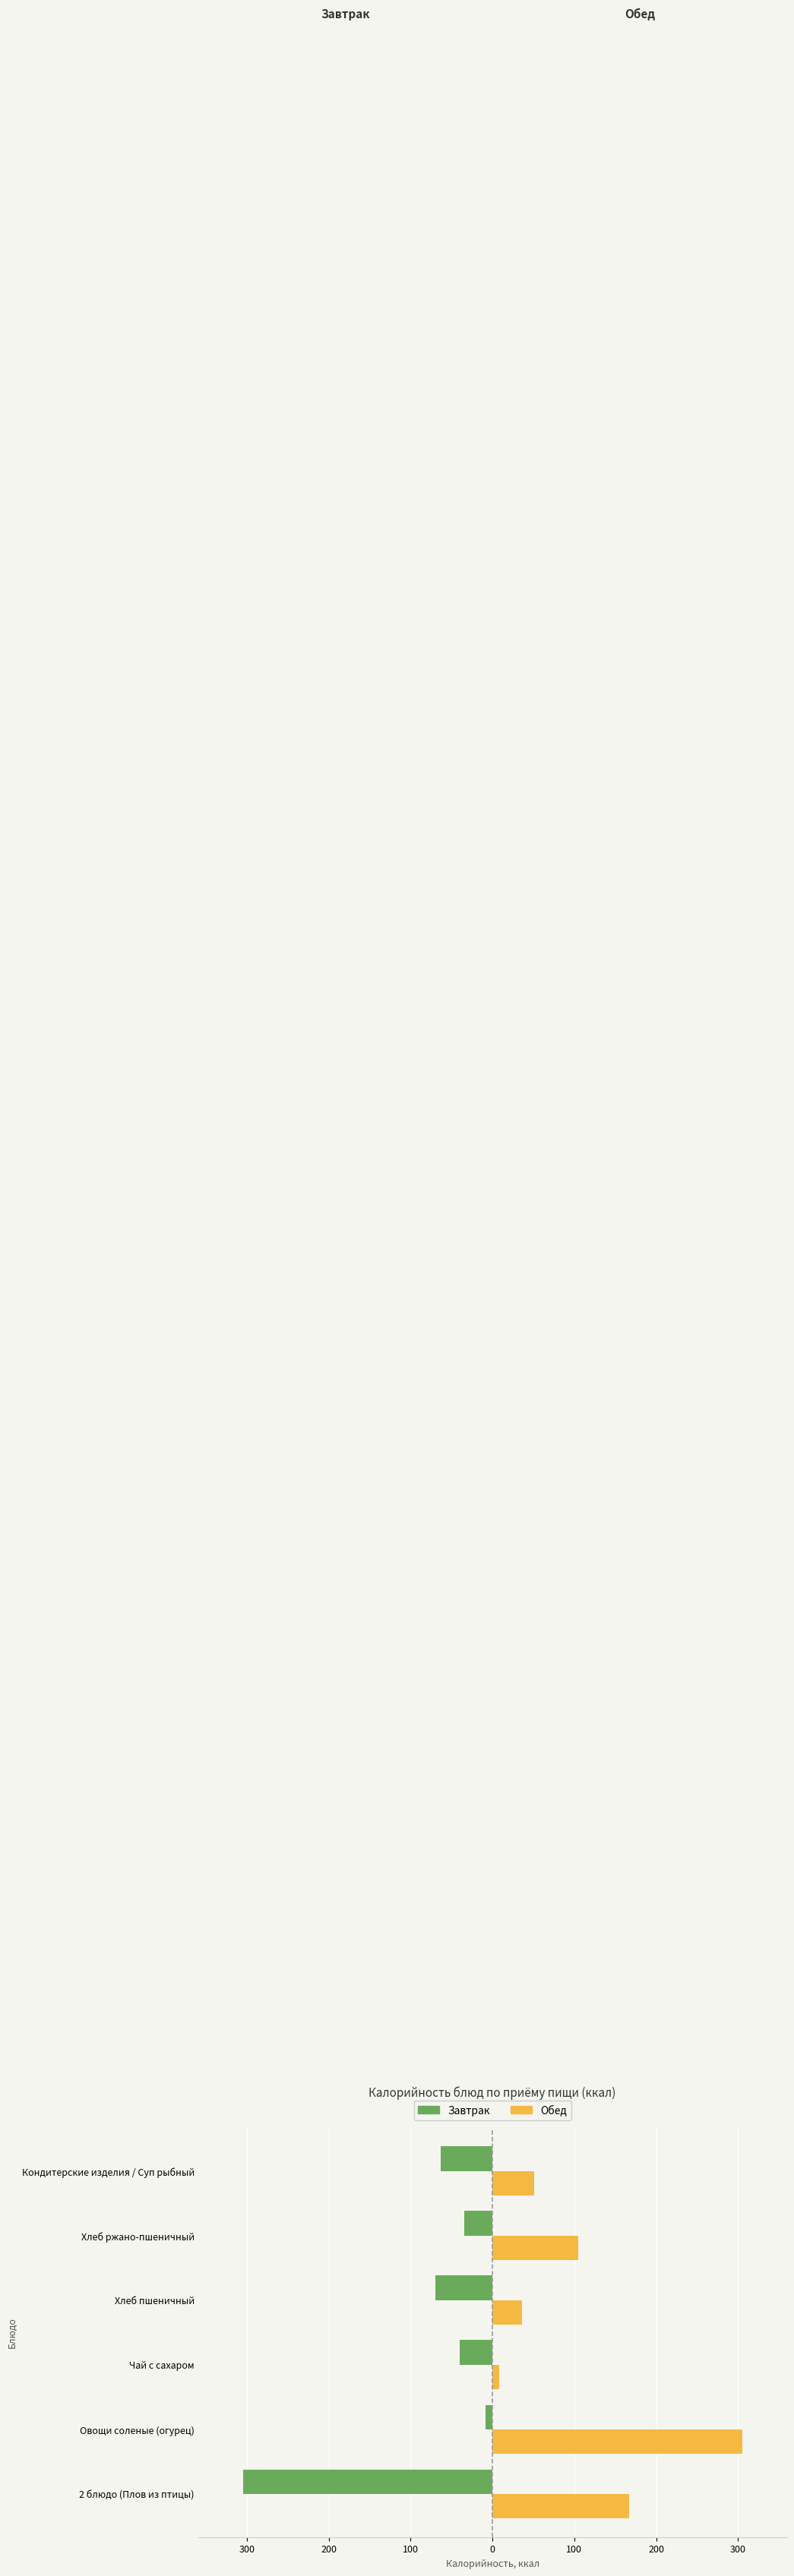

What are all the series names shown in the legend?

Завтрак, Обед